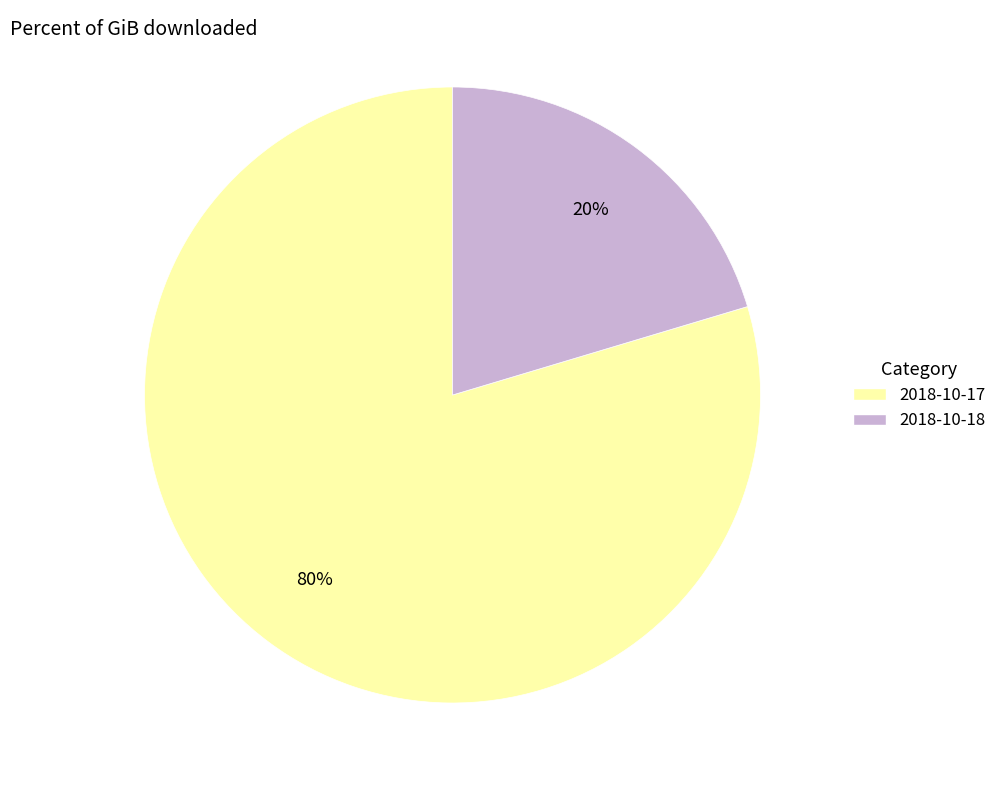

The 2018-10-18 slice represents 35% of the pie. True or false?

False